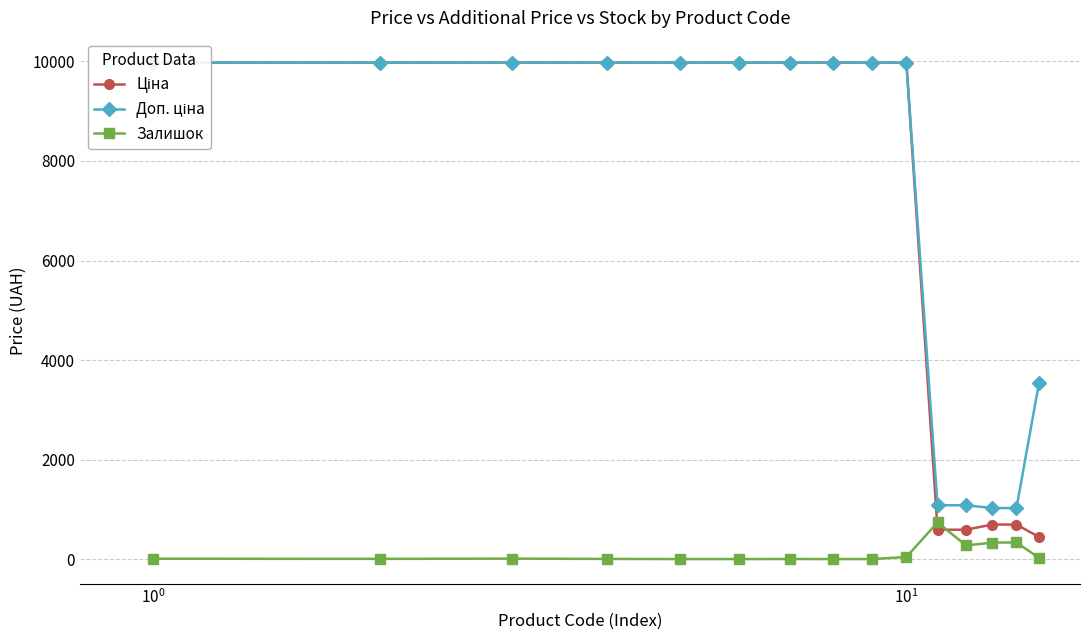

Which series has the widest spread of values?

Ціна